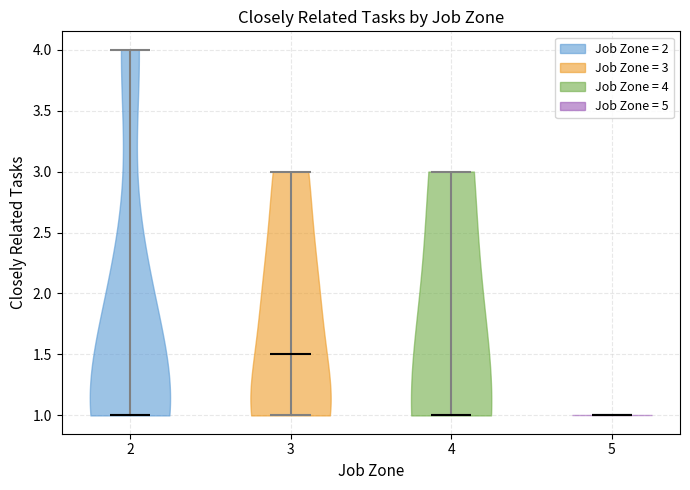

What is the lowest point the violin at x = 3 reaches on the y-axis? The values are not printed on the chart, so give them approximately, as read against the axis.

1.0